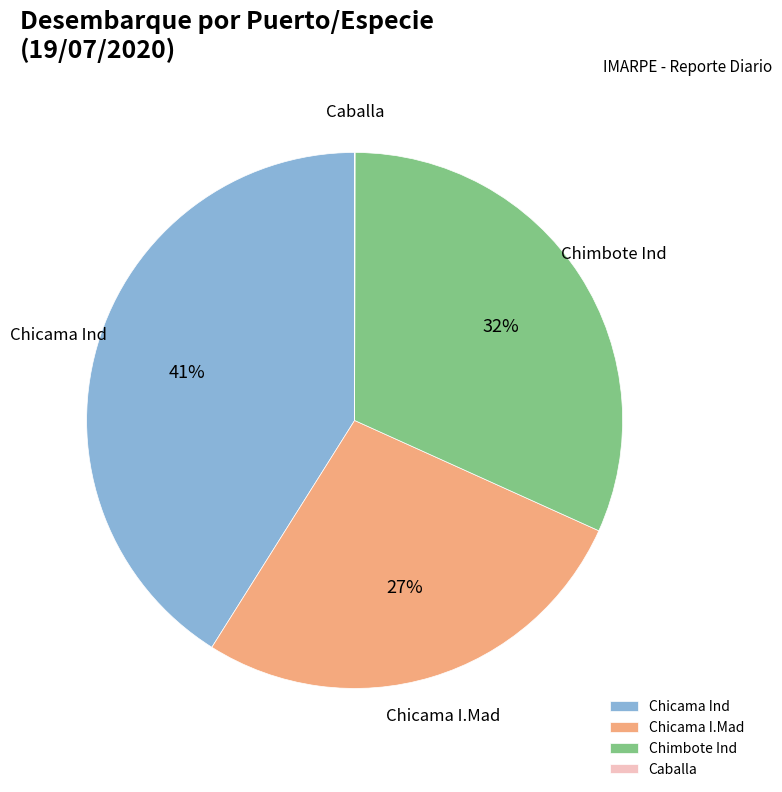

Do Chicama Ind and Chicama I.Mad together represent more than half of the pie?

Yes